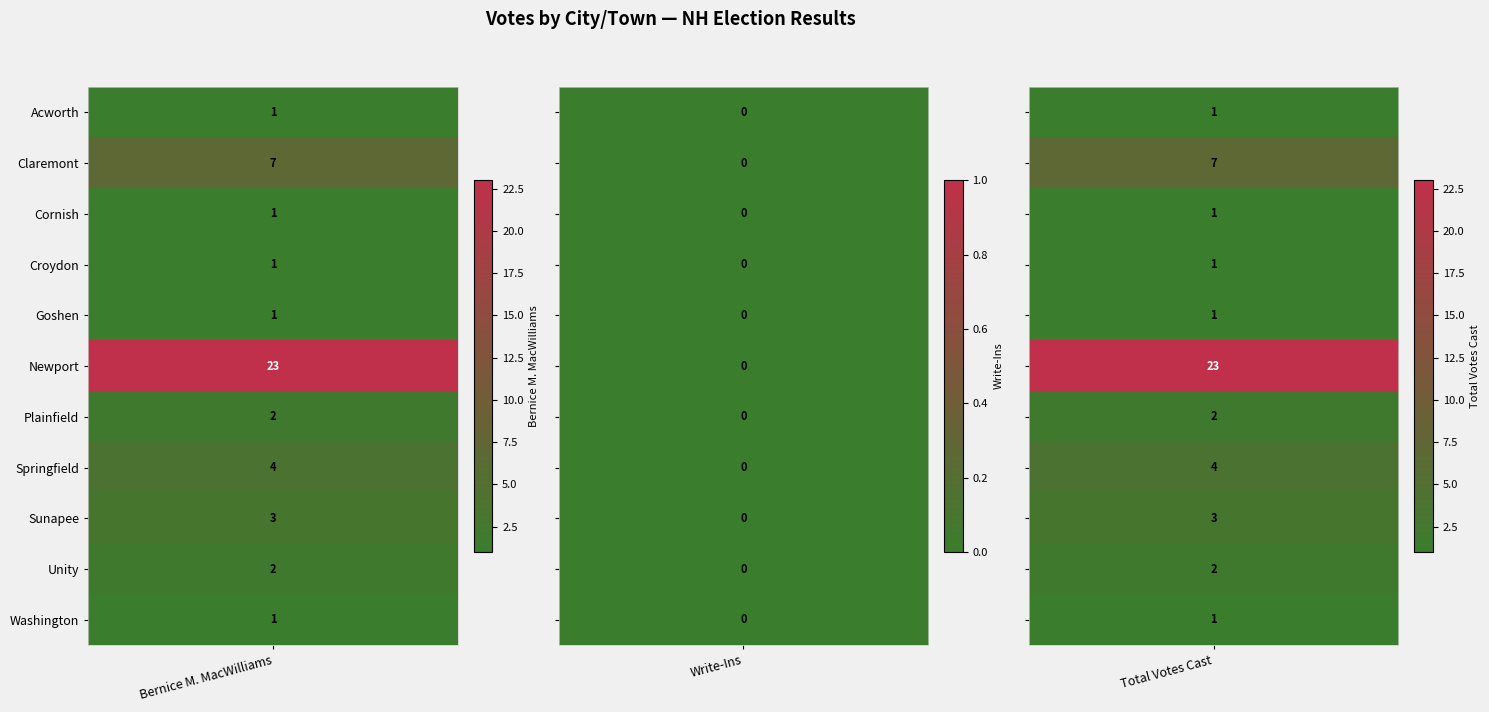

Is it true that Newport equals 13 at 1?

False